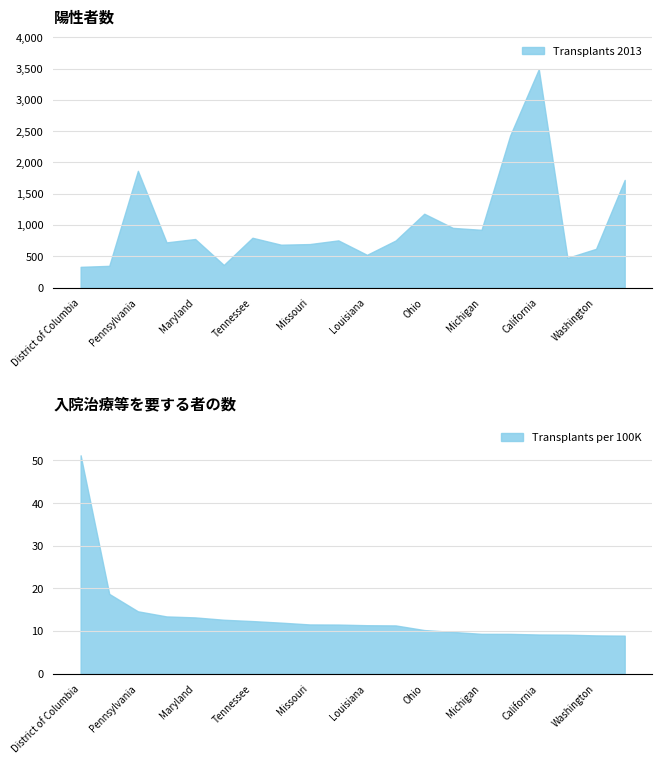

Where is Transplants per 100K nearest to the value 30?

Nebraska